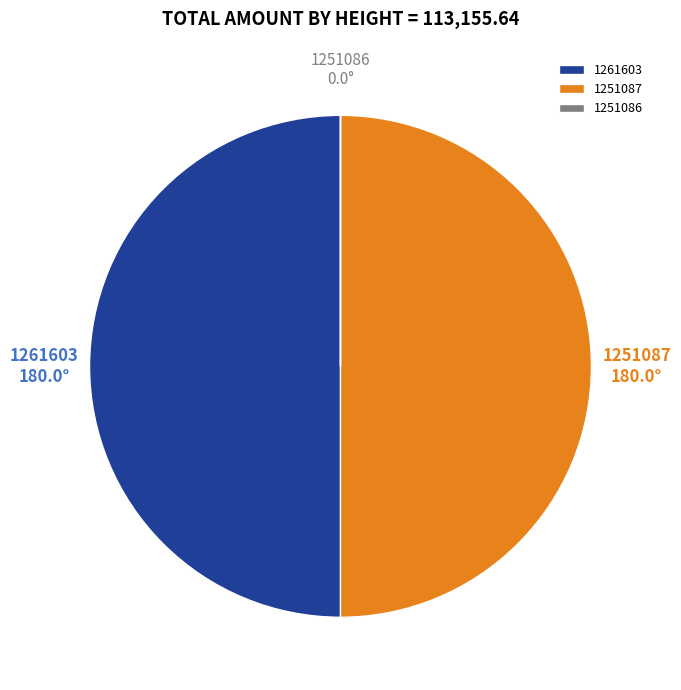

Approximately how many times larger is the value at 1261603 compared to 1251087?

1.0